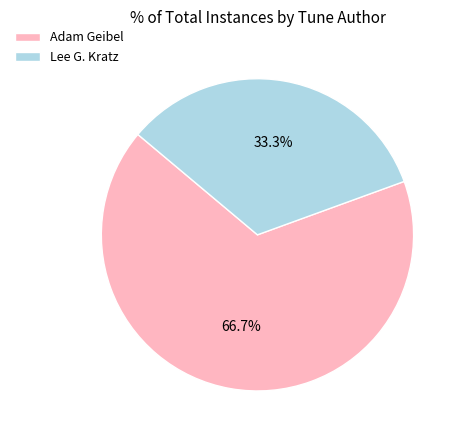

Rank the categories by value from highest to lowest.

Adam Geibel, Lee G. Kratz